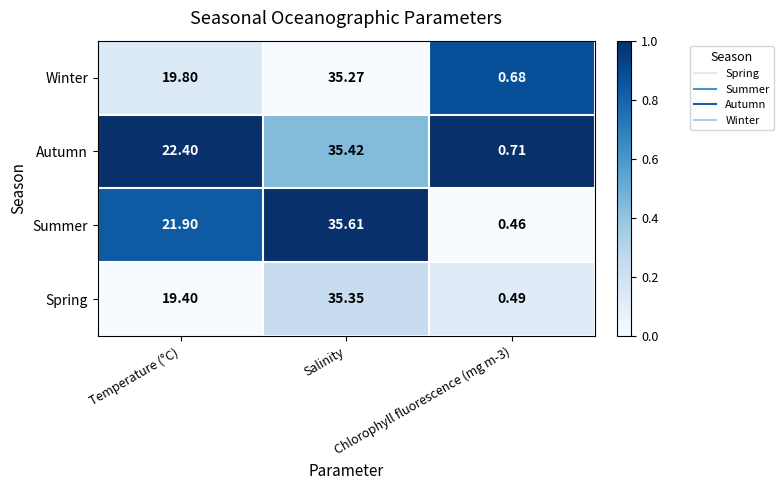

List the series in order of their overall mean, lowest first.

Spring, Winter, Summer, Autumn